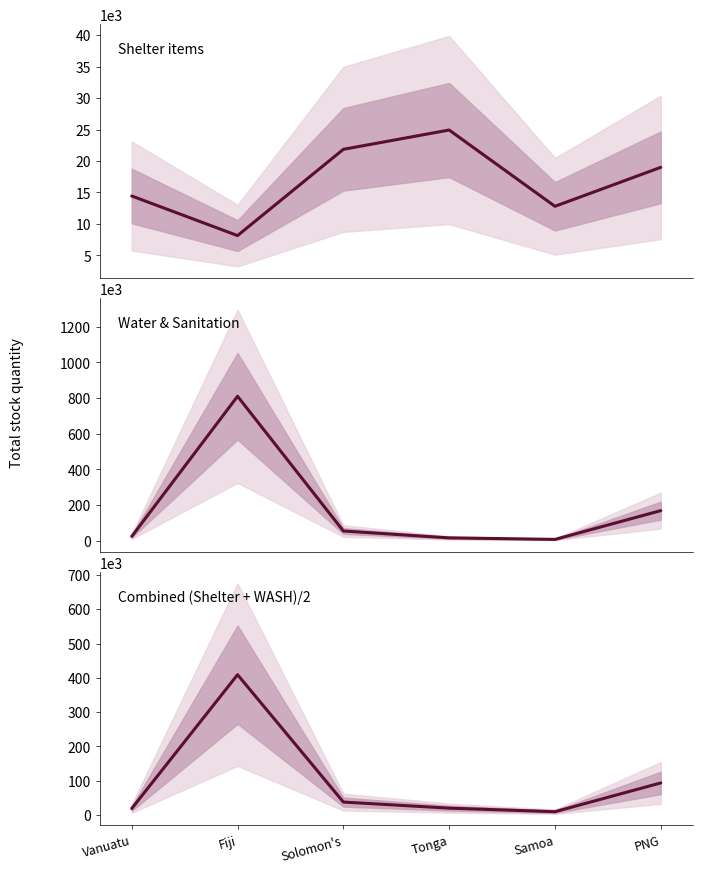

List the series in order of their overall mean, highest first.

Water & Sanitation, Combined (Shelter + WASH)/2, Shelter items